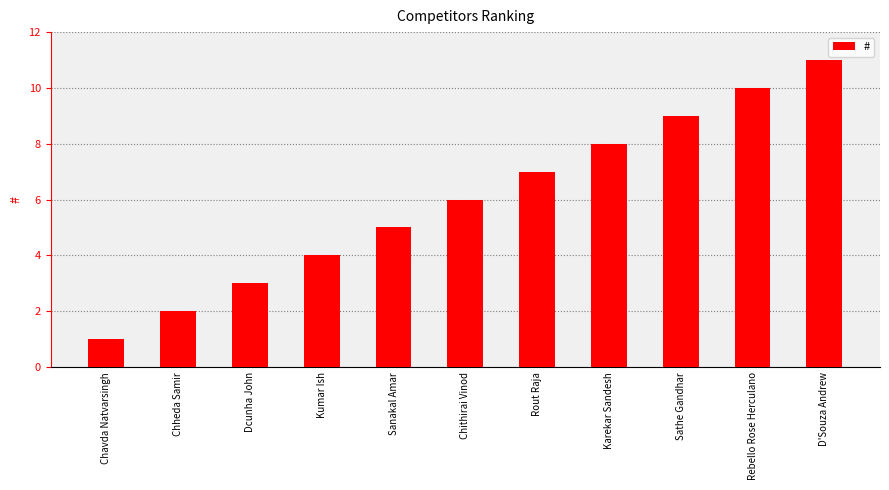

How many bars are there in total?

11